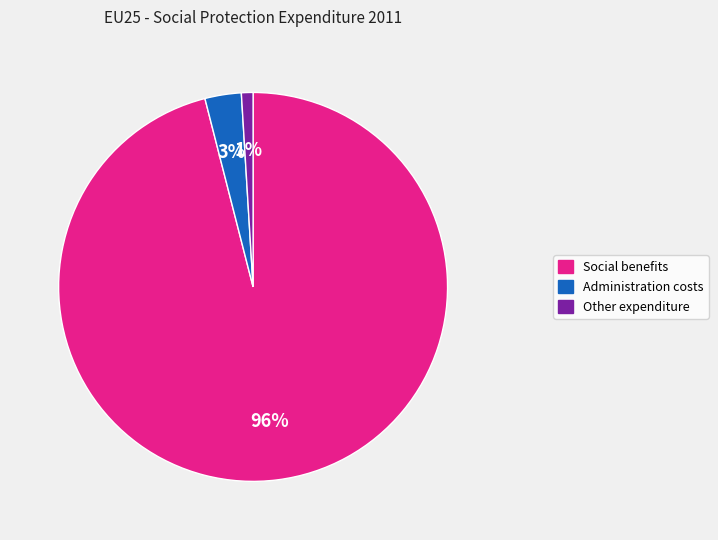

To the nearest percent, what portion does Other expenditure represent?

1%